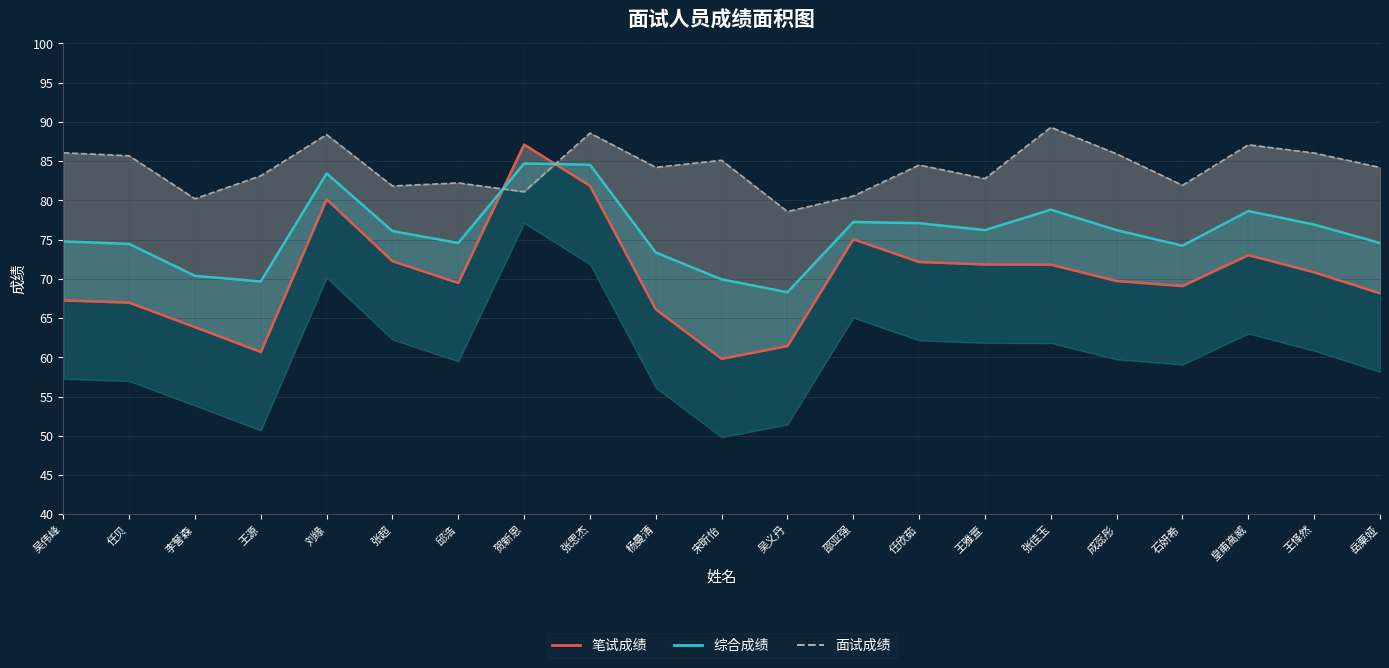

Where is the first local minimum for 面试成绩?

李詧森